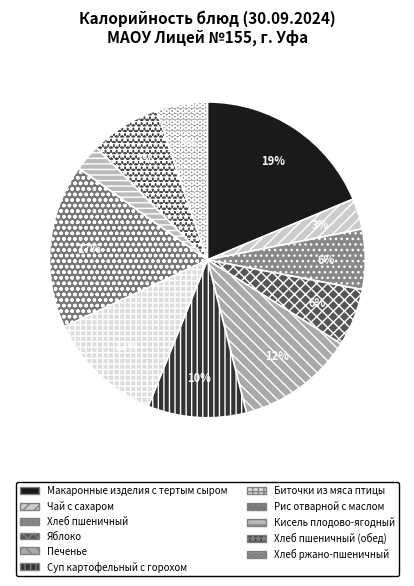

Rank the categories by value from lowest to highest.

Кисель плодово-ягодный, Чай с сахаром, Хлеб ржано-пшеничный, Яблоко, Хлеб пшеничный, Хлеб пшеничный (обед), Суп картофельный с горохом, Биточки из мяса птицы, Печенье, Рис отварной с маслом, Макаронные изделия с тертым сыром